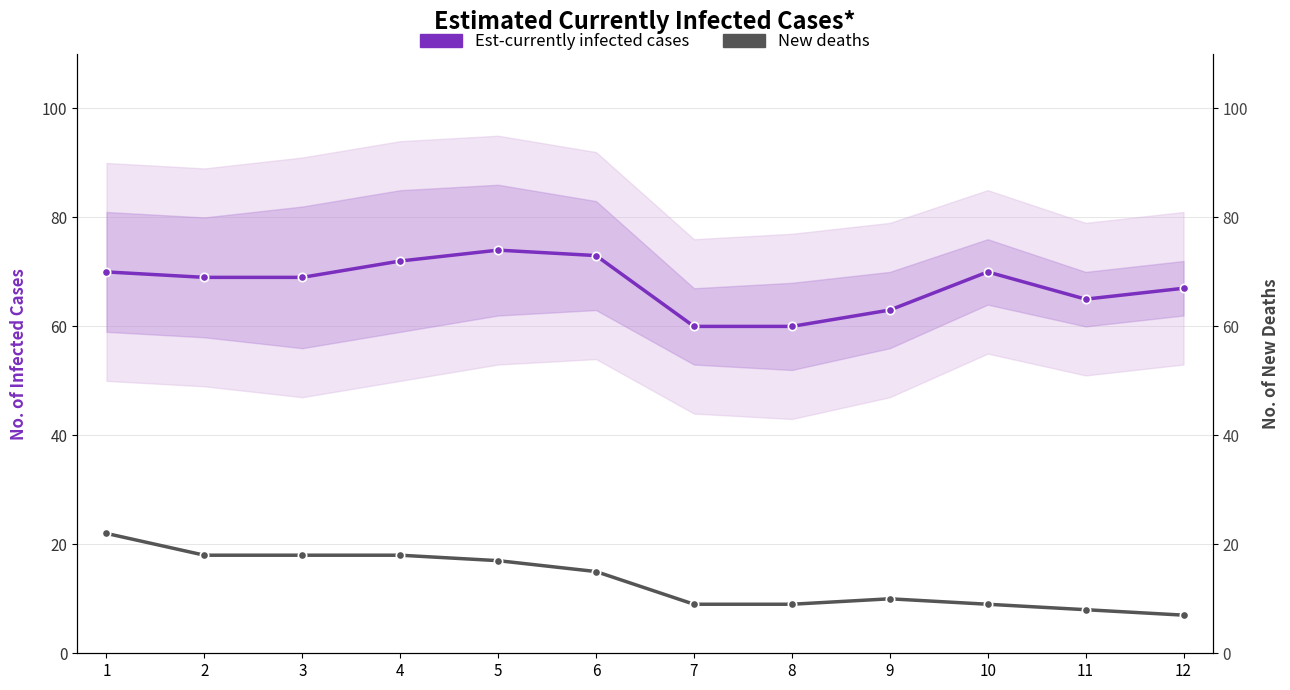

At how many categories does at least one series exceed 49?

12